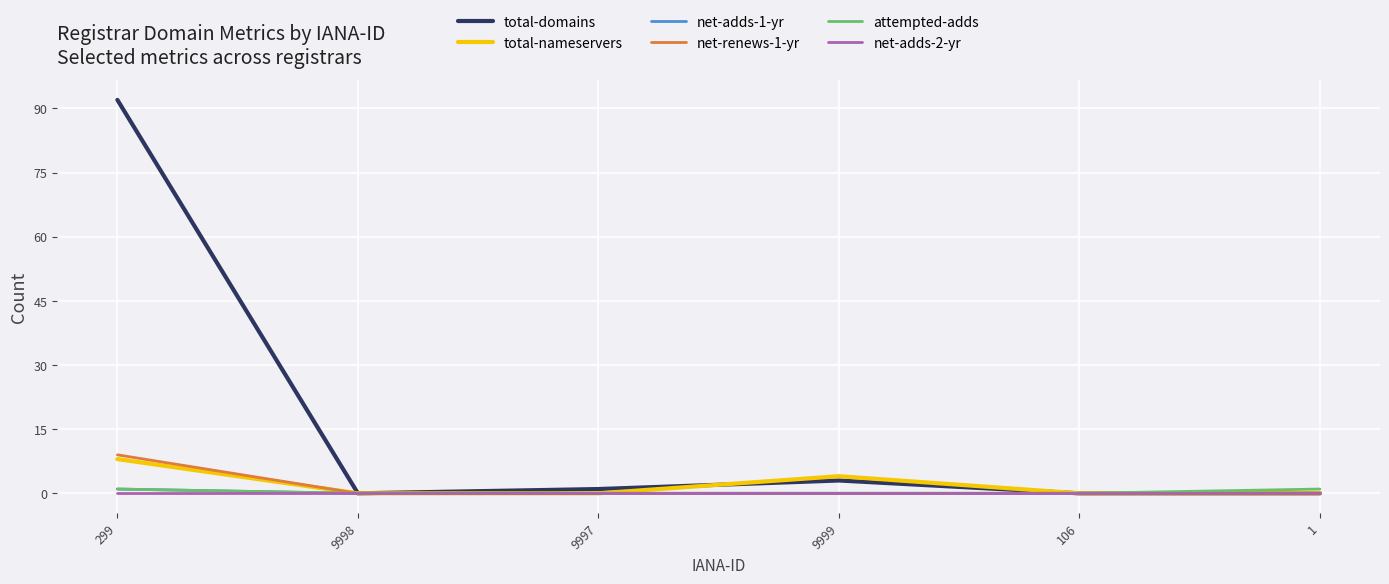

Is it true that attempted-adds equals 0 at 9999?

True